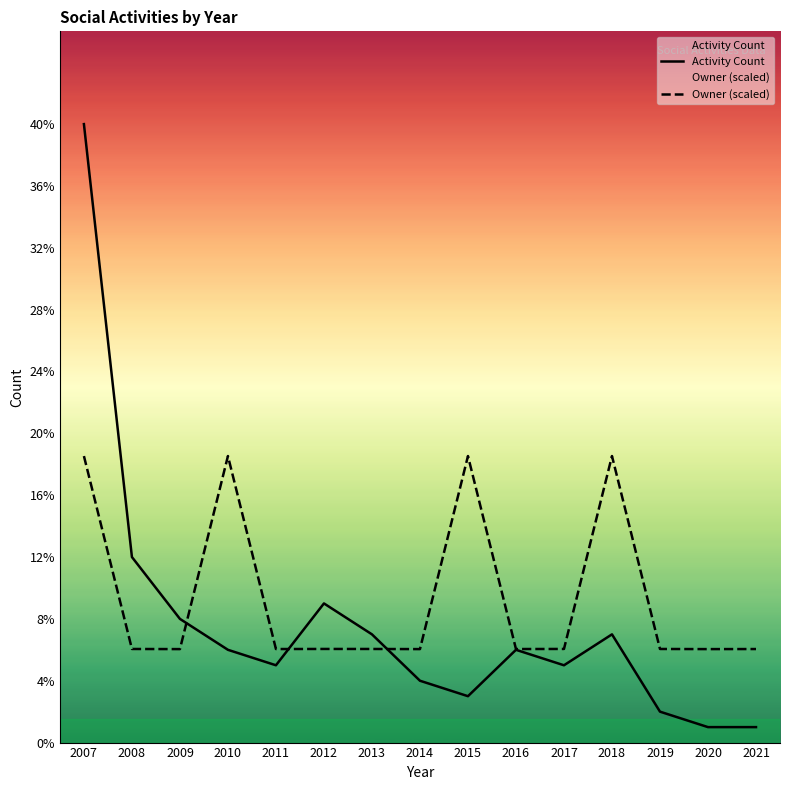

How many values in the Activity Count series exceed 6?

6